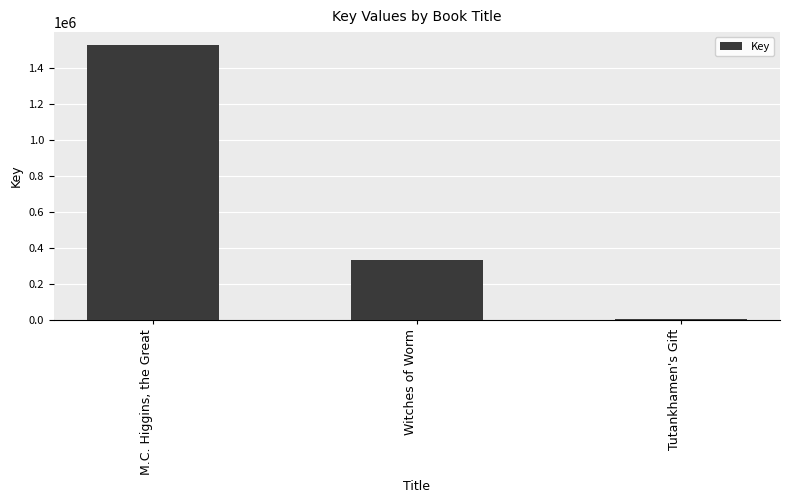

Count the values in the range 5378 to 1523267.

3